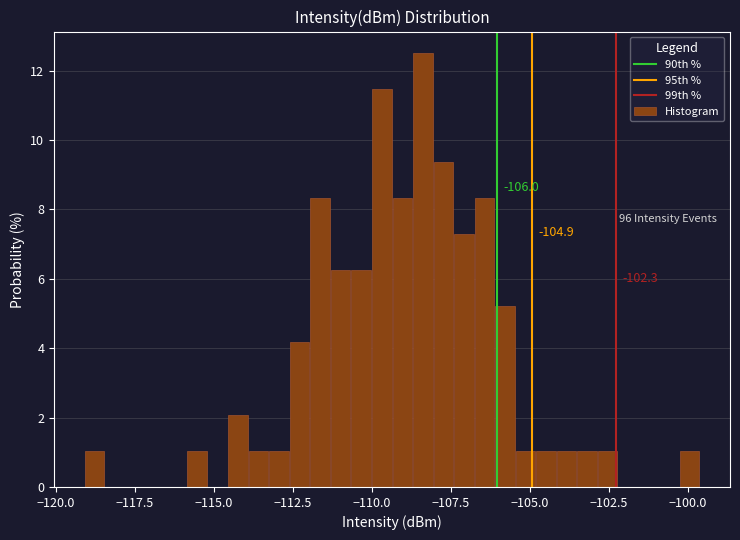

Around what value on the x-axis is the tallest bar? Give the approximate position of its centre, as read against the axis.

-108.5